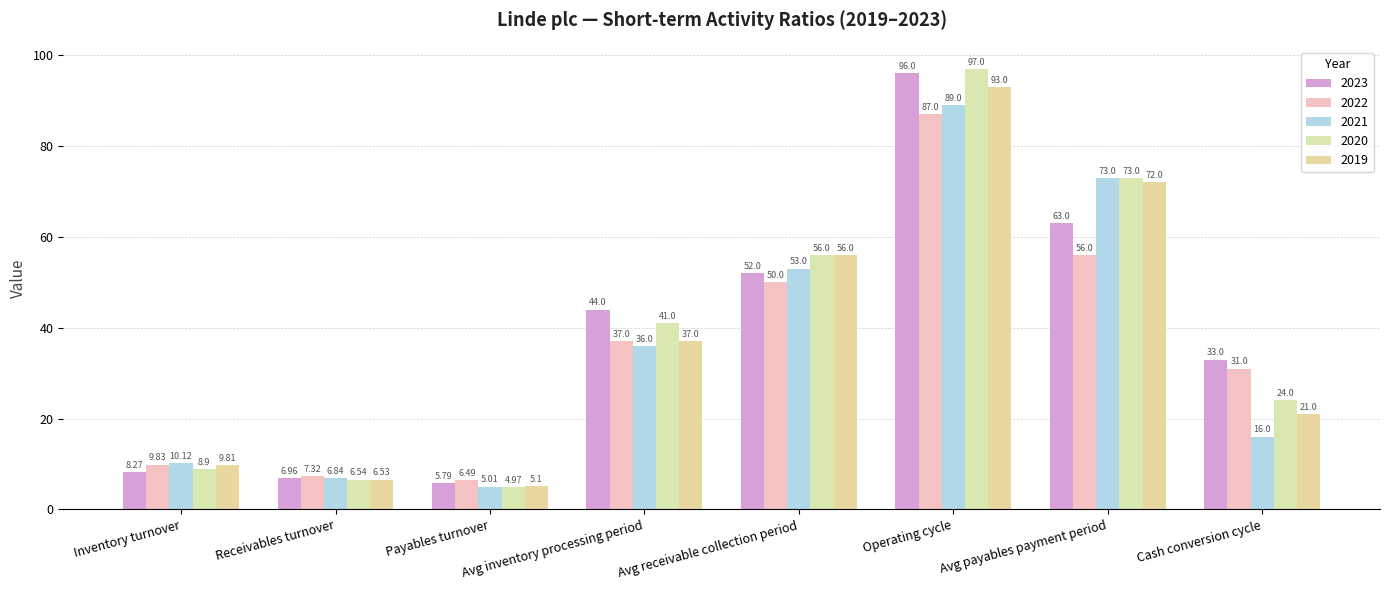

How many bars are there in each group?

5